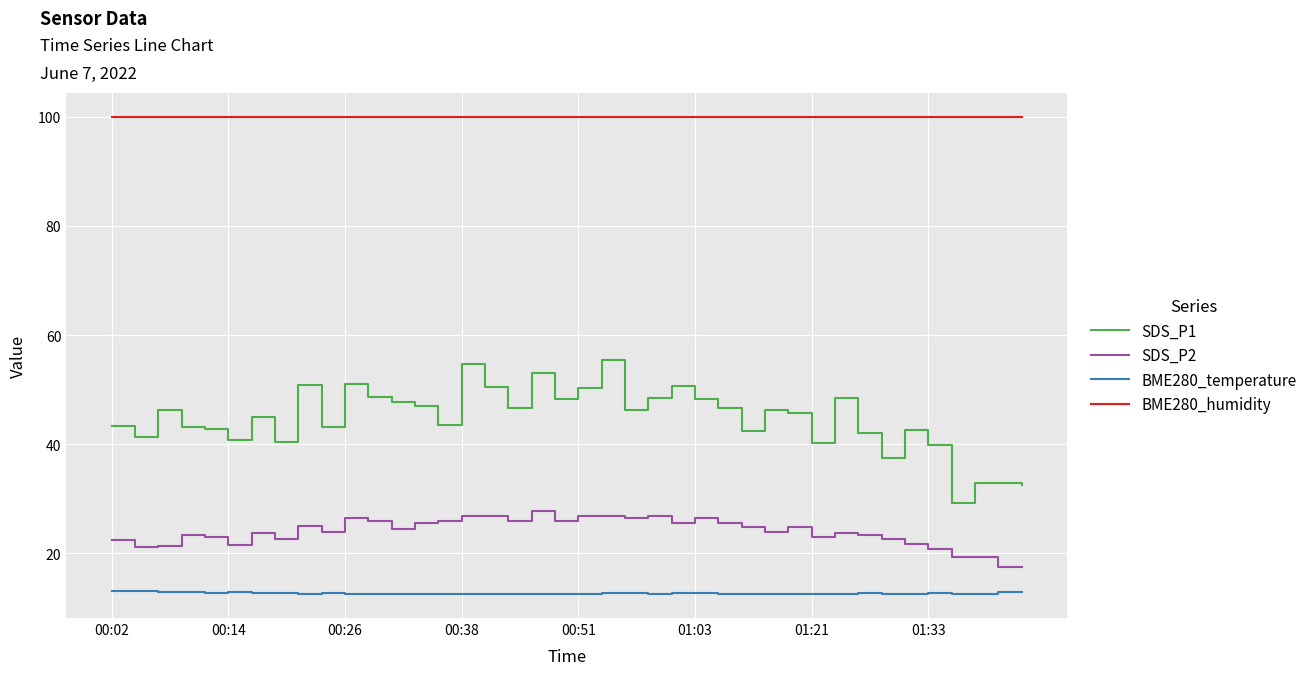

True or false: SDS_P1 and BME280_temperature cross at least once.

False